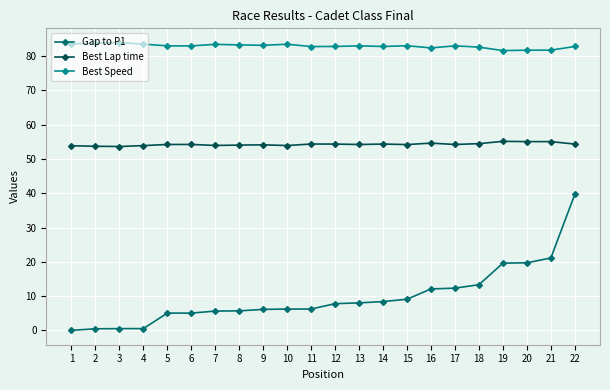

At 16, list the series in order from smallest to largest.

Gap to P1, Best Lap time, Best Speed